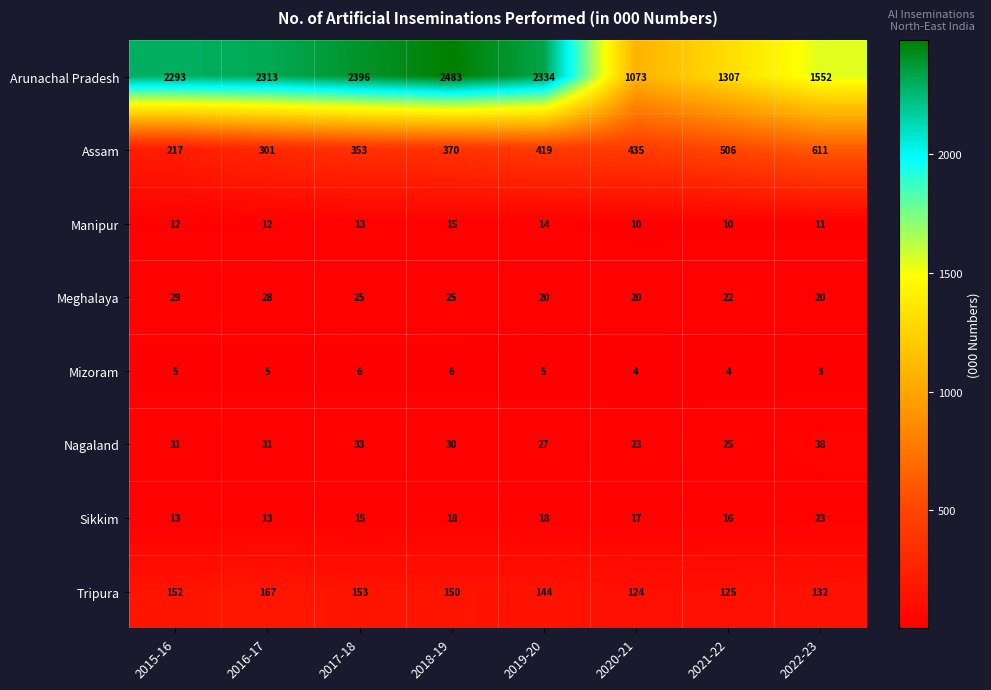

Which series has the largest total across all categories?

Arunachal Pradesh